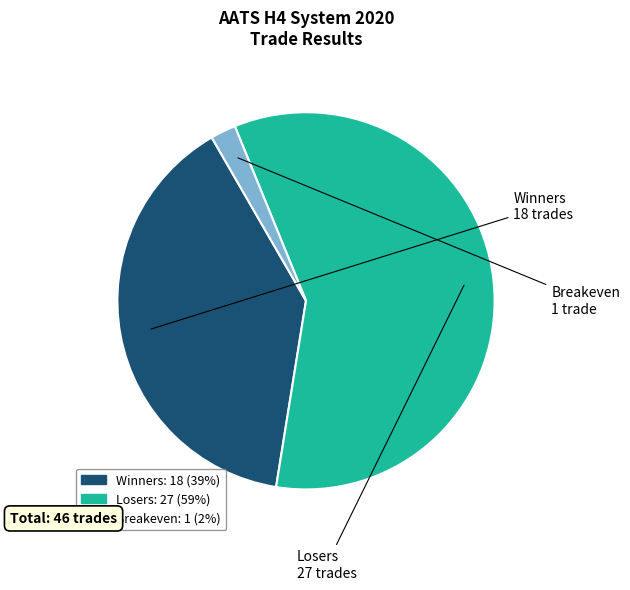

Which slice is the smallest?

Breakeven